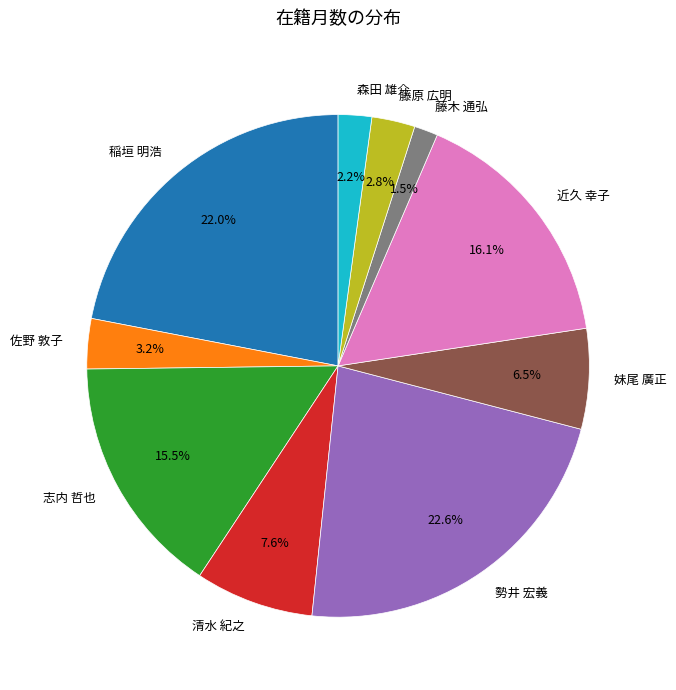

Count the number of slices in the pie.

10